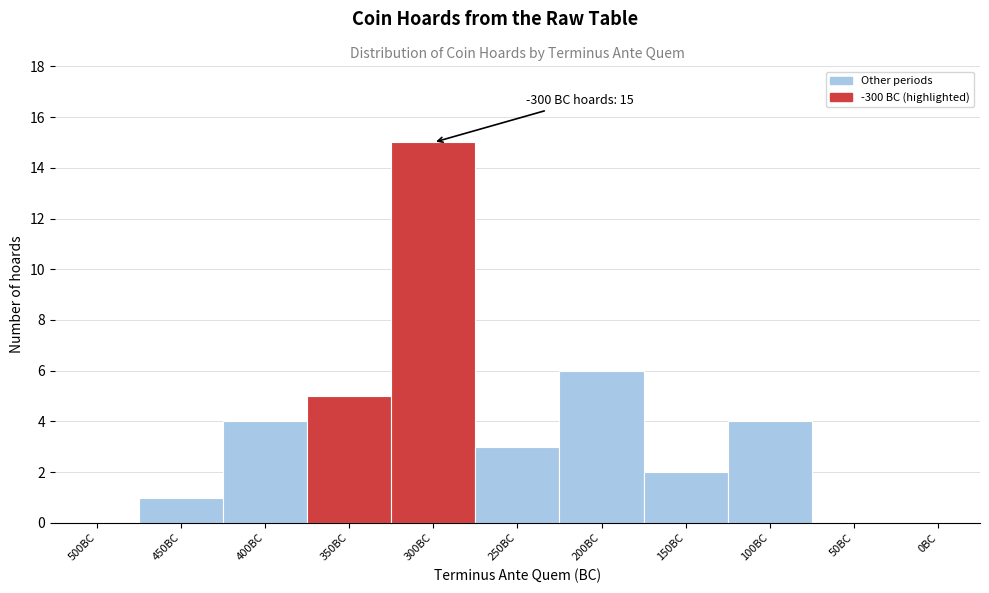

Reading left to right, what are all the values shown in this chart?

500BC=0	450BC=1	400BC=4	350BC=5	300BC=15	250BC=3	200BC=6	150BC=2	100BC=4	50BC=0	0BC=0